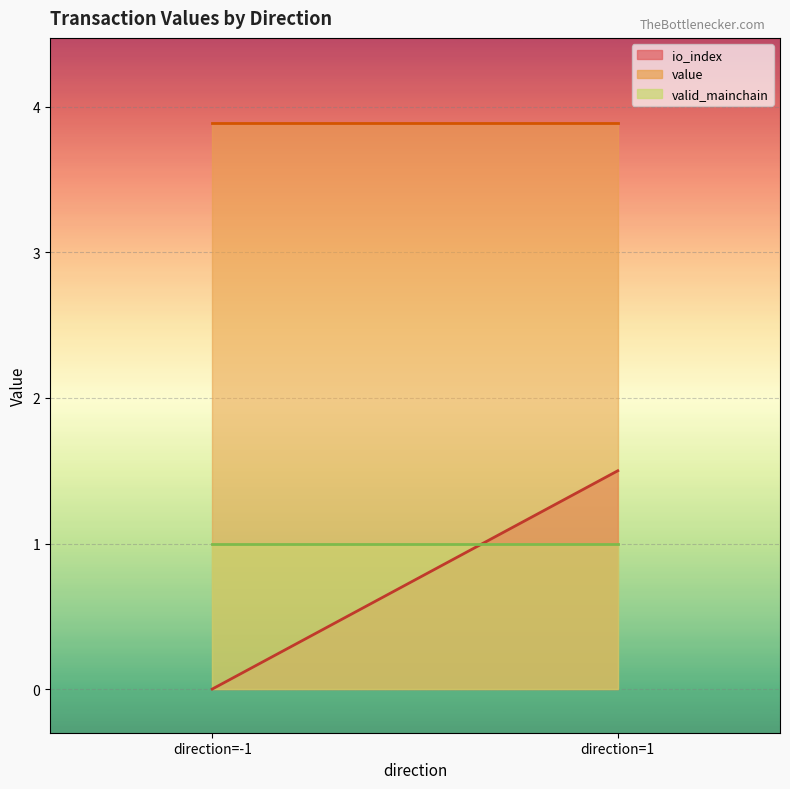

Reading left to right, transcribe all the data shown in this chart.

io_index: direction=-1=0.0	direction=1=1.5
value: direction=-1=3.9	direction=1=3.9
valid_mainchain: direction=-1=1.0	direction=1=1.0